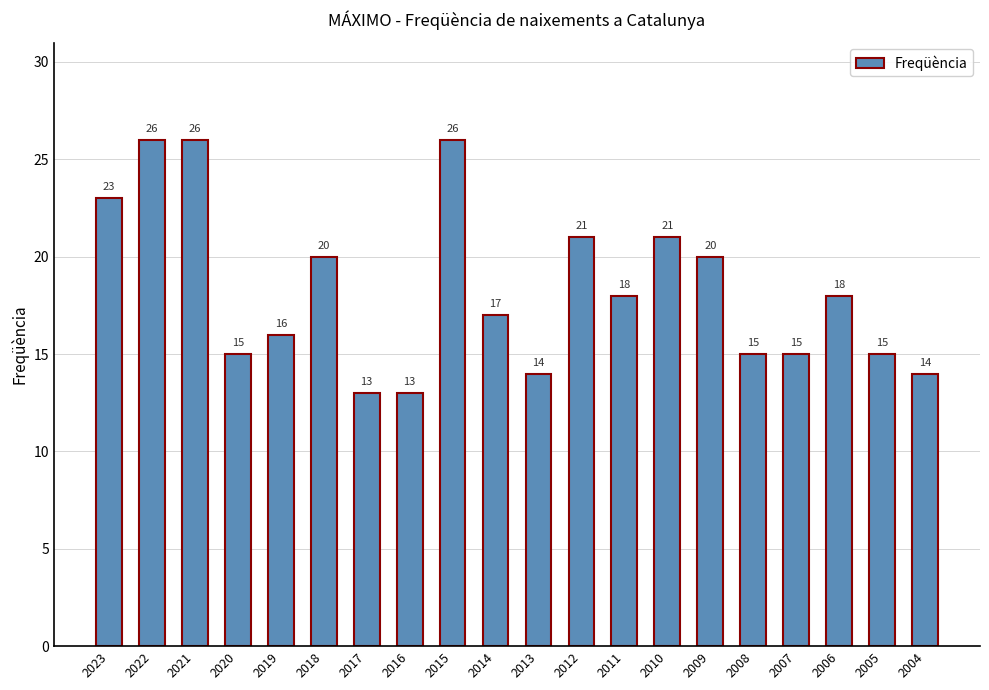

What value does the data have at 2005, to the nearest 5?

15